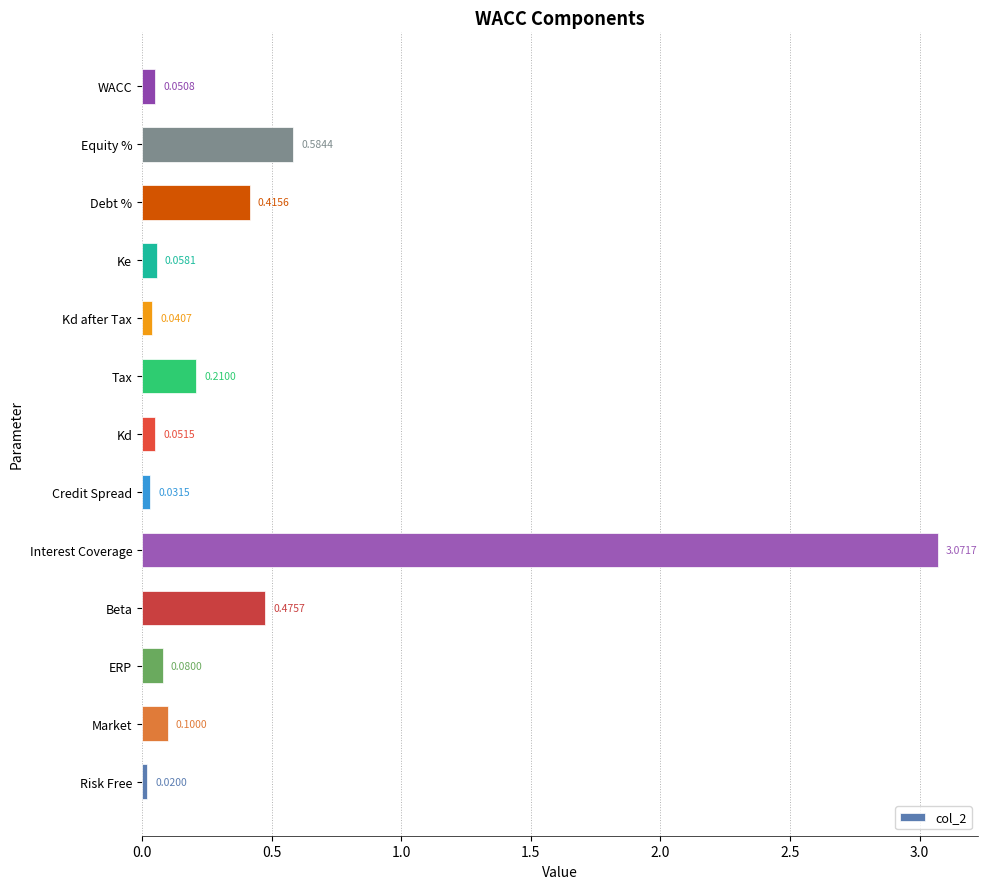

Between Ke and Equity %, which is larger?

Equity %